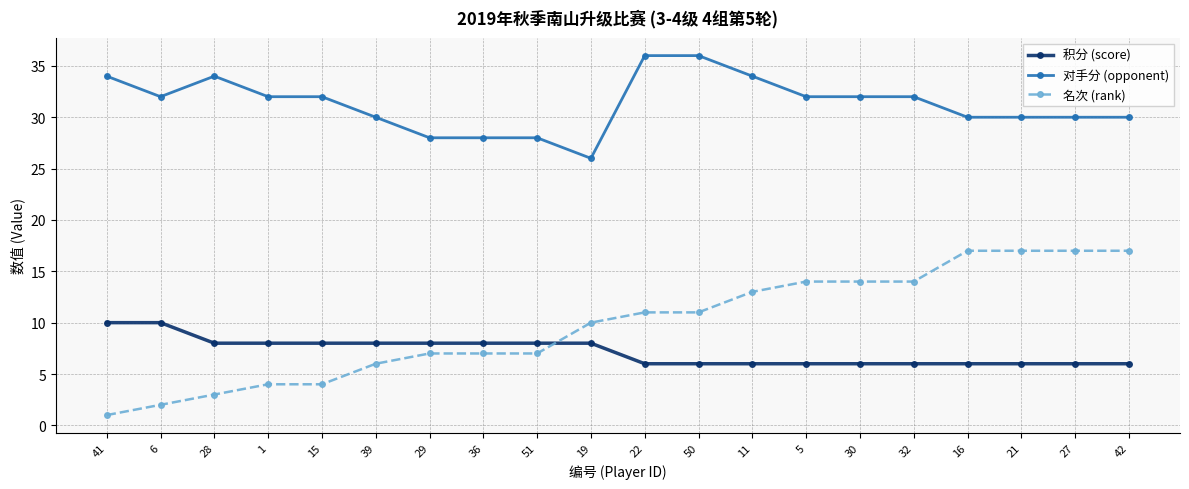

Reading left to right, transcribe all the data shown in this chart.

积分 (score): 41=10	6=10	28=8	1=8	15=8	39=8	29=8	36=8	51=8	19=8	22=6	50=6	11=6	5=6	30=6	32=6	16=6	21=6	27=6	42=6
对手分 (opponent): 41=34	6=32	28=34	1=32	15=32	39=30	29=28	36=28	51=28	19=26	22=36	50=36	11=34	5=32	30=32	32=32	16=30	21=30	27=30	42=30
名次 (rank): 41=1	6=2	28=3	1=4	15=4	39=6	29=7	36=7	51=7	19=10	22=11	50=11	11=13	5=14	30=14	32=14	16=17	21=17	27=17	42=17